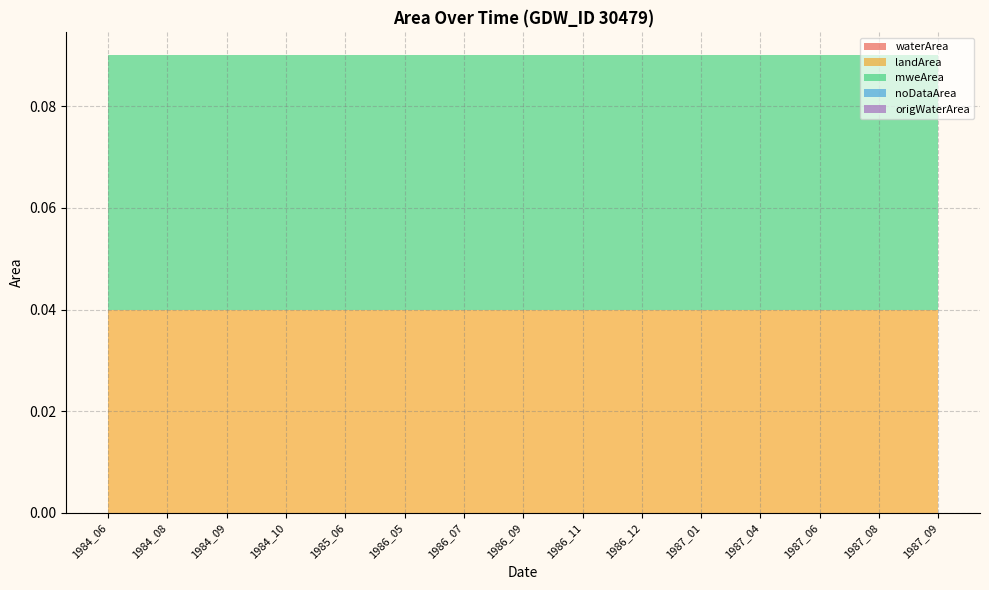

Reading right to left, what are all the values shown in this chart?

waterArea: 0.0	0.0	0.0	0.0	0.0	0.0	0.0	0.0	0.0	0.0	0.0	0.0	0.0	0.0	0.0
landArea: 0.0	0.0	0.0	0.0	0.0	0.0	0.0	0.0	0.0	0.0	0.0	0.0	0.0	0.0	0.0
mweArea: 0.1	0.1	0.1	0.1	0.1	0.1	0.1	0.1	0.1	0.1	0.1	0.1	0.1	0.1	0.1
noDataArea: 0.0	0.0	0.0	0.0	0.0	0.0	0.0	0.0	0.0	0.0	0.0	0.0	0.0	0.0	0.0
origWaterArea: 0.0	0.0	0.0	0.0	0.0	0.0	0.0	0.0	0.0	0.0	0.0	0.0	0.0	0.0	0.0